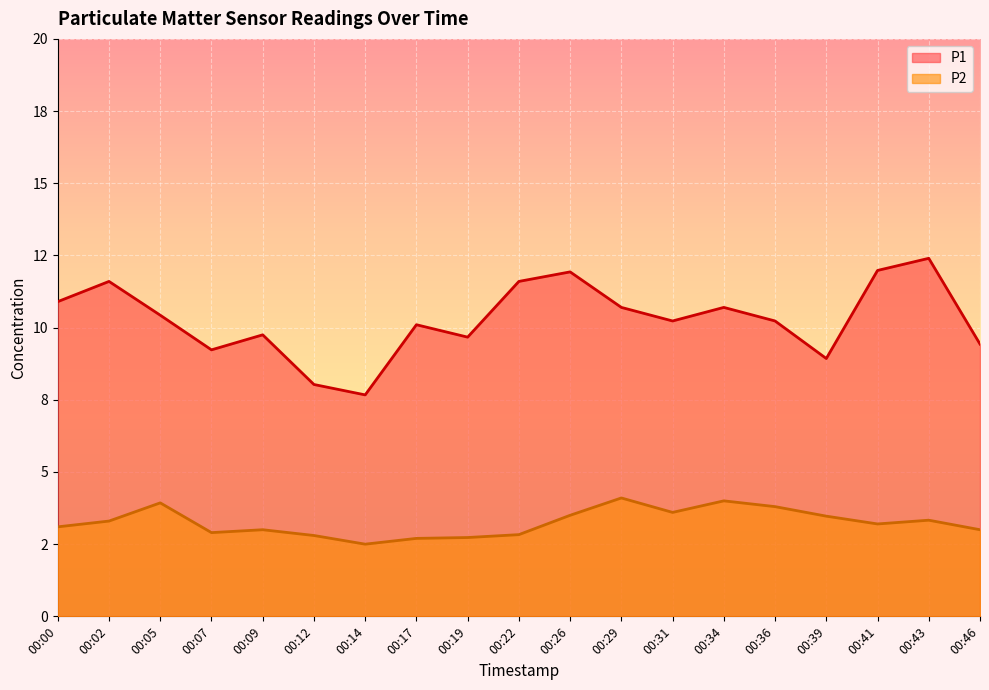

Reading left to right, transcribe all the data shown in this chart.

P1: 10.9	11.6	10.4	9.2	9.8	8.0	7.7	10.1	9.7	11.6	11.9	10.7	10.2	10.7	10.2	8.9	12.0	12.4	9.4
P2: 3.1	3.3	3.9	2.9	3.0	2.8	2.5	2.7	2.7	2.8	3.5	4.1	3.6	4.0	3.8	3.5	3.2	3.3	3.0